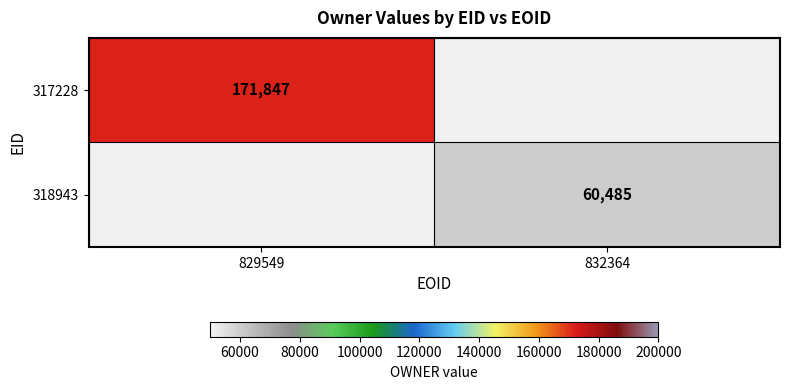

What is the spread (max minus min) of values at 832364?

60485